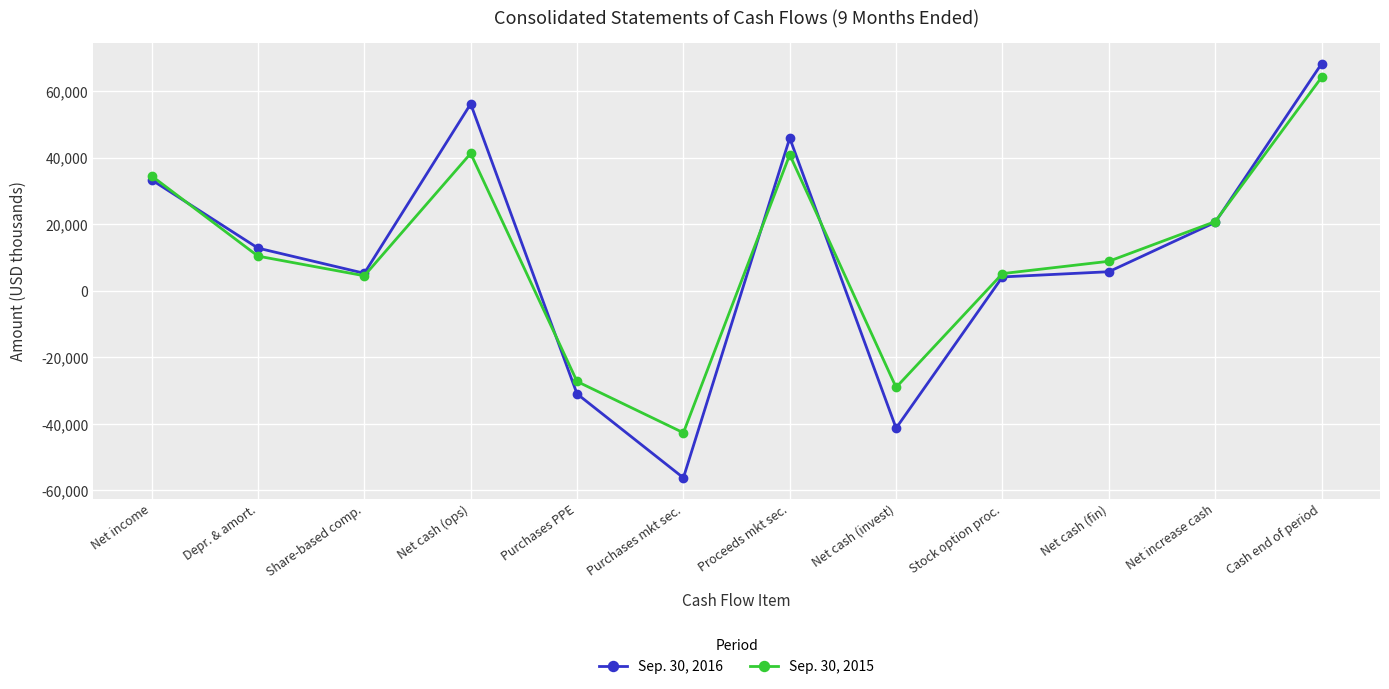

What is the label of the 9th point from the left?

Stock option proc.